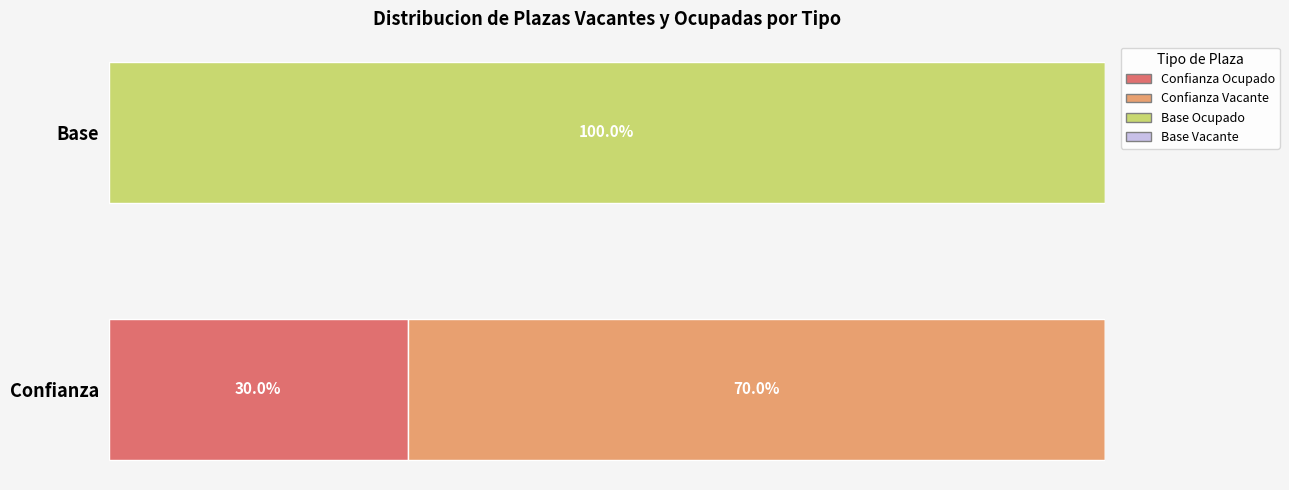

Which category has the highest value in the Confianza Ocupado series?

Confianza